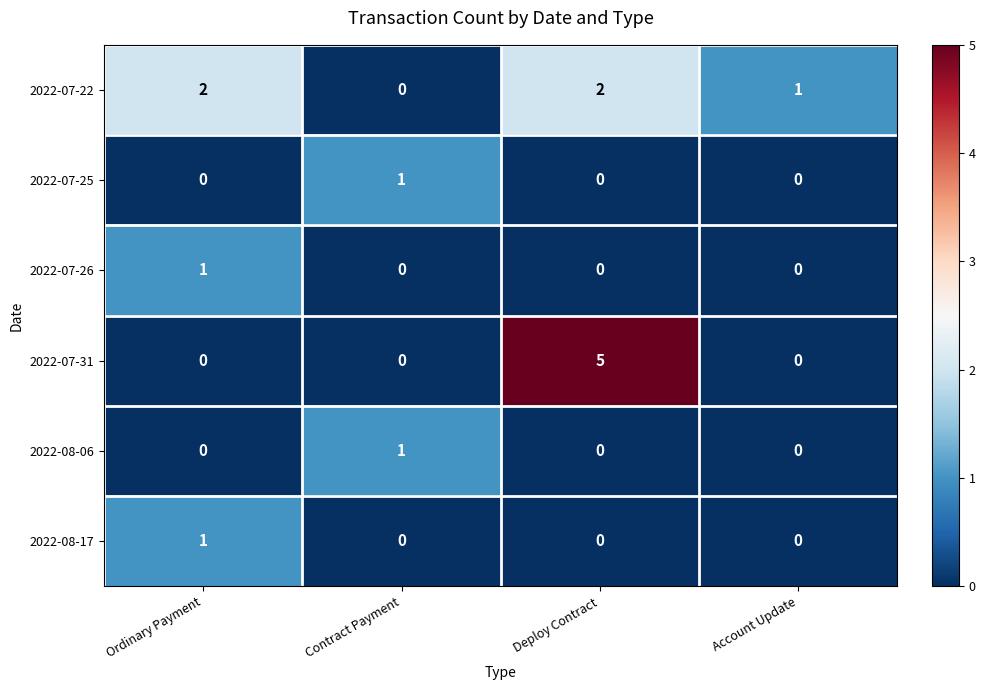

Between Ordinary Payment and Deploy Contract, which series saw the biggest shift?

2022-07-31